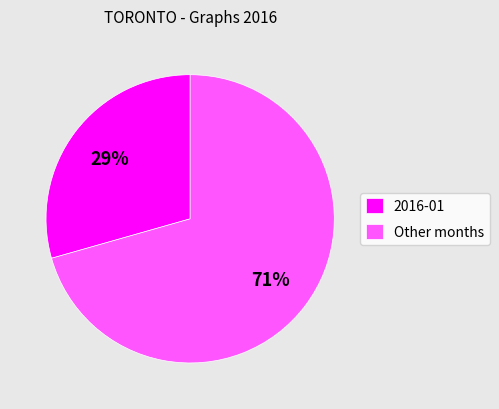

To the nearest percent, what is the average slice percentage?

50%